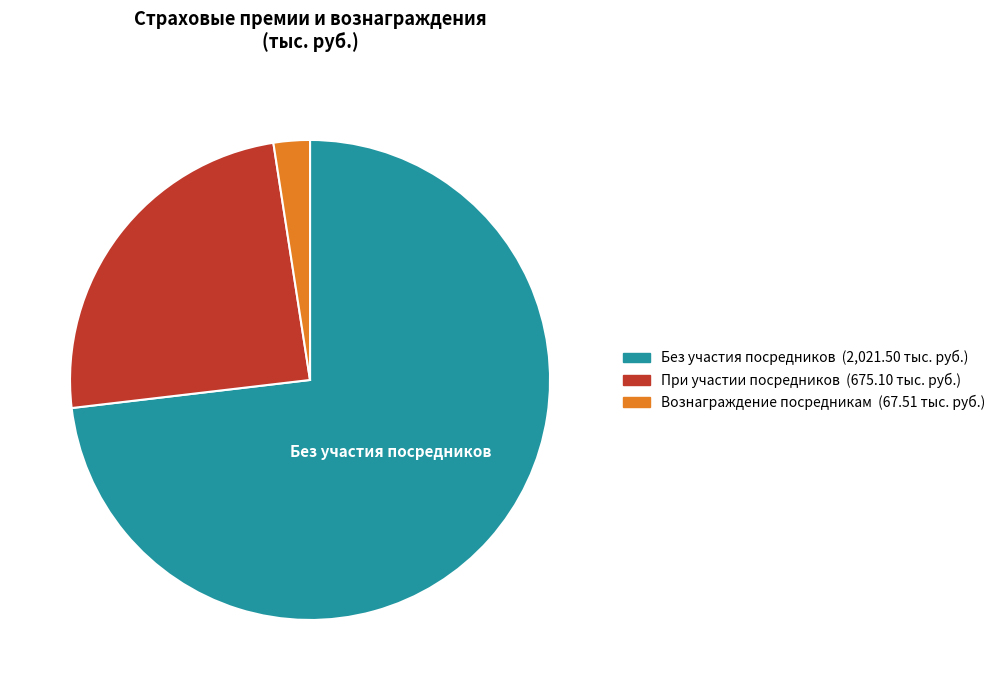

How many slices are in this pie chart?

3